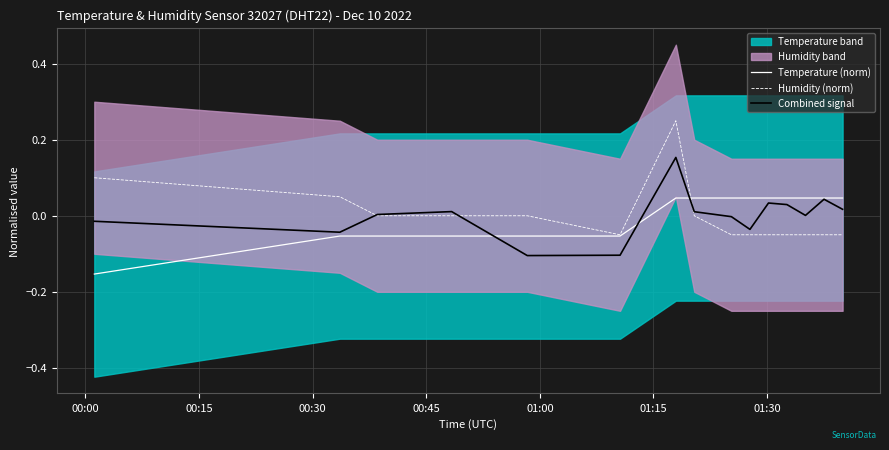

What position from the left is 01:15?

6